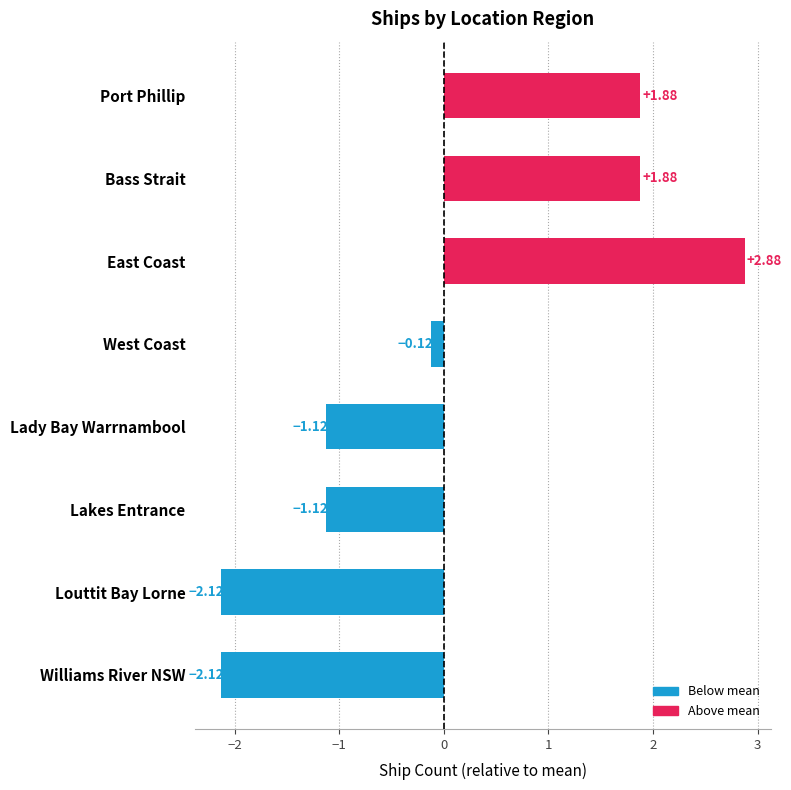

How many distinct data groups are displayed?

1